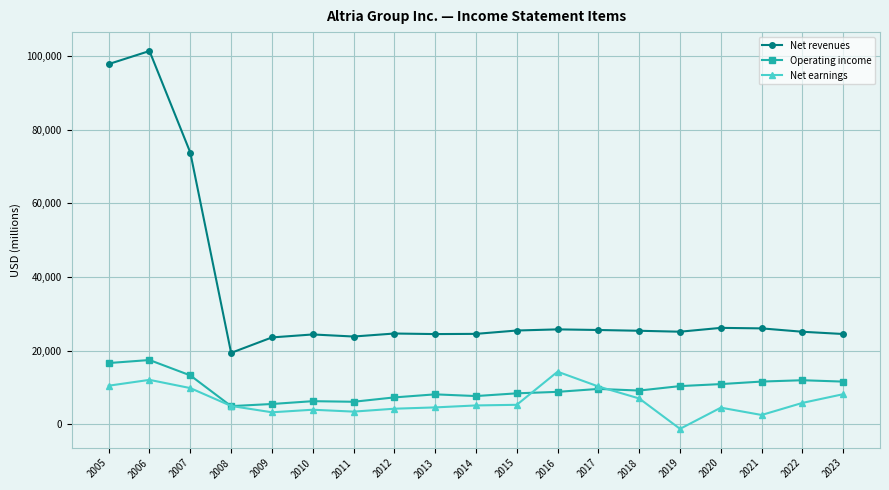

What is the value of the Net revenues point at the 7th from the left?

23800